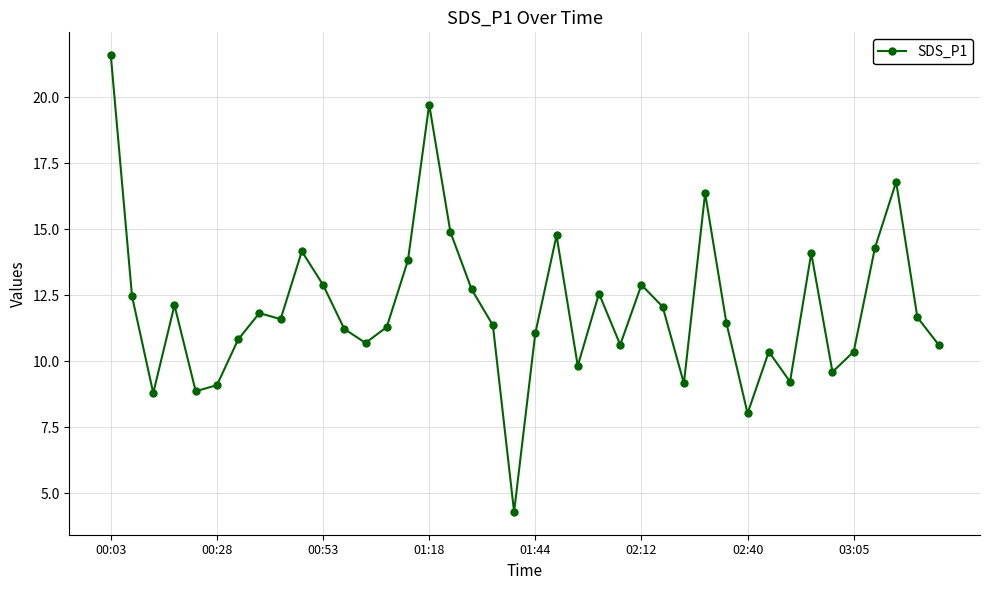

What is the sum of all values?

480.3